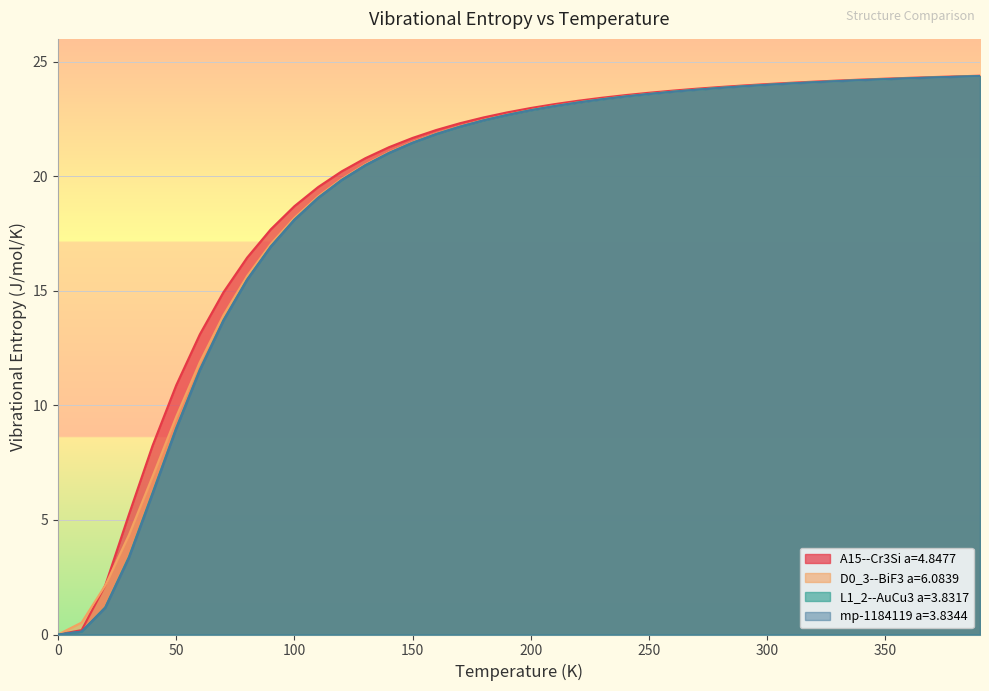

How many data points in D0_3--BiF3 a=6.0839 are less than 22?

17